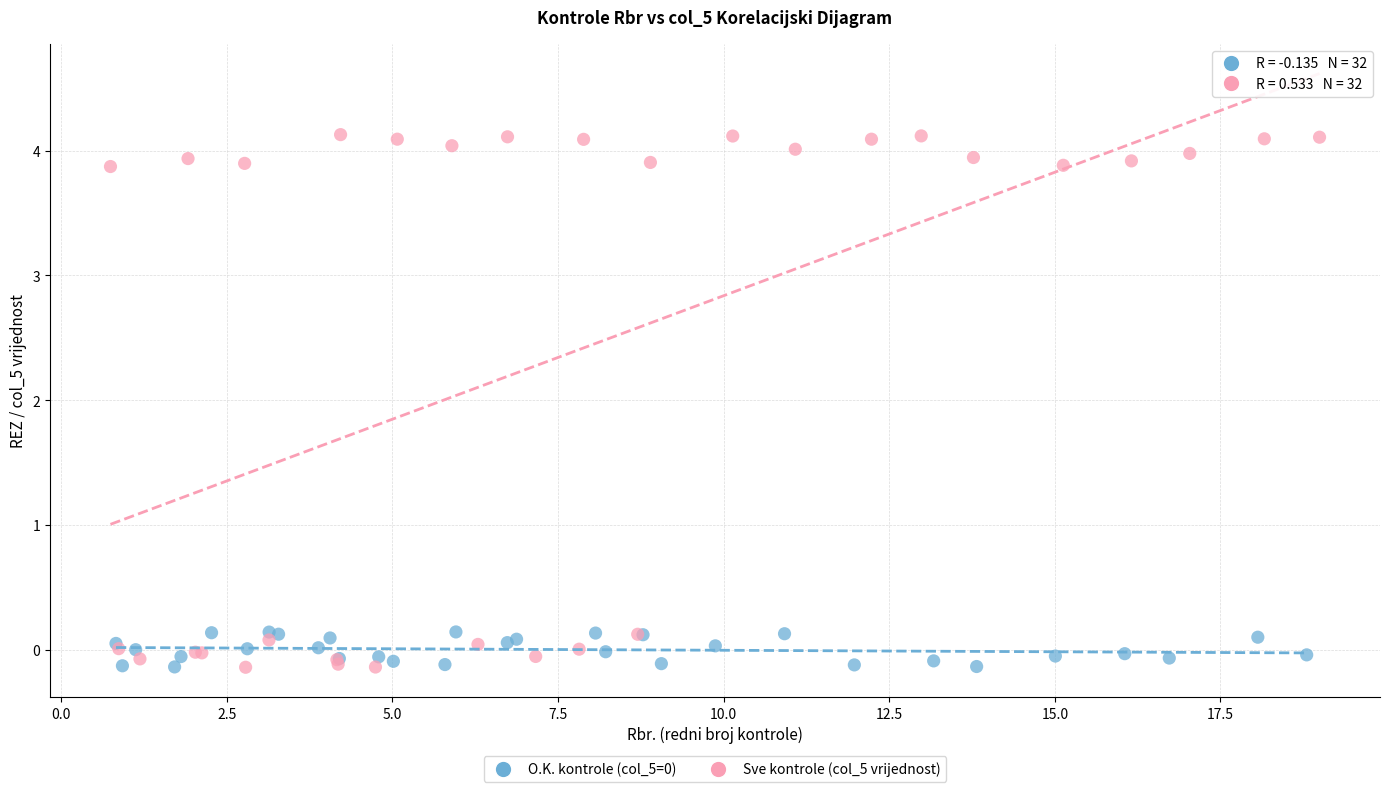

Which series has the widest spread of Y values?

Sve kontrole (col_5 vrijednost)